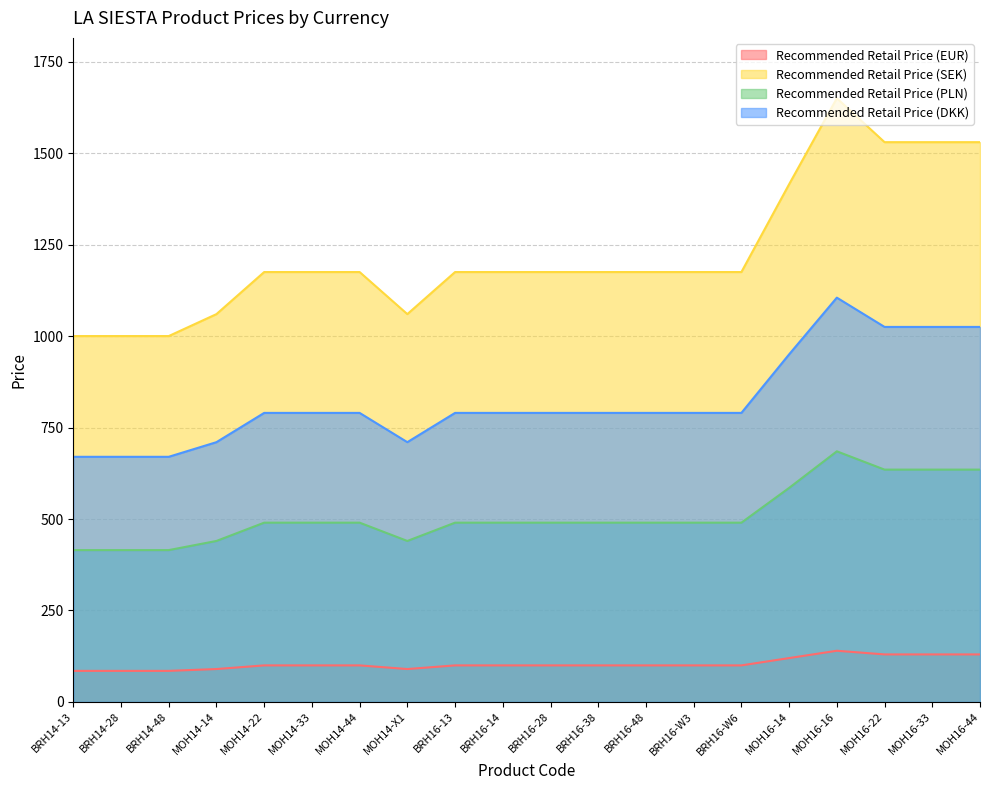

Rank the series at MOH16-44 from lowest to highest value.

Recommended Retail Price (EUR), Recommended Retail Price (PLN), Recommended Retail Price (DKK), Recommended Retail Price (SEK)